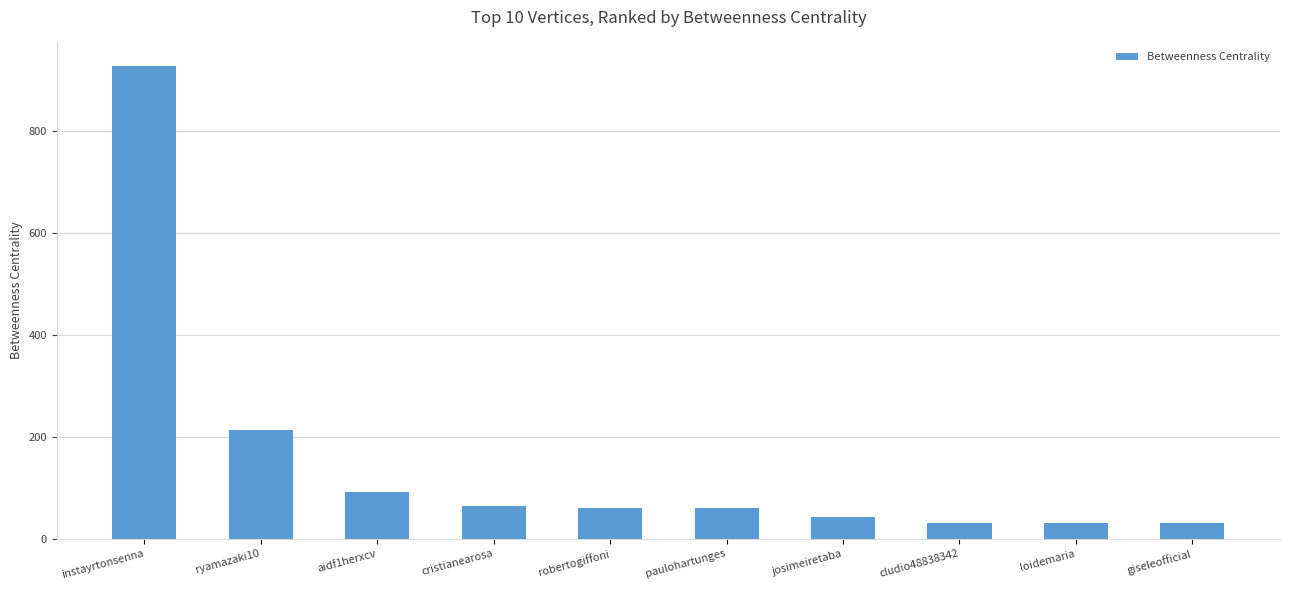

Approximately how many times larger is the value at josimeiretaba compared to paulohartunges?

0.7